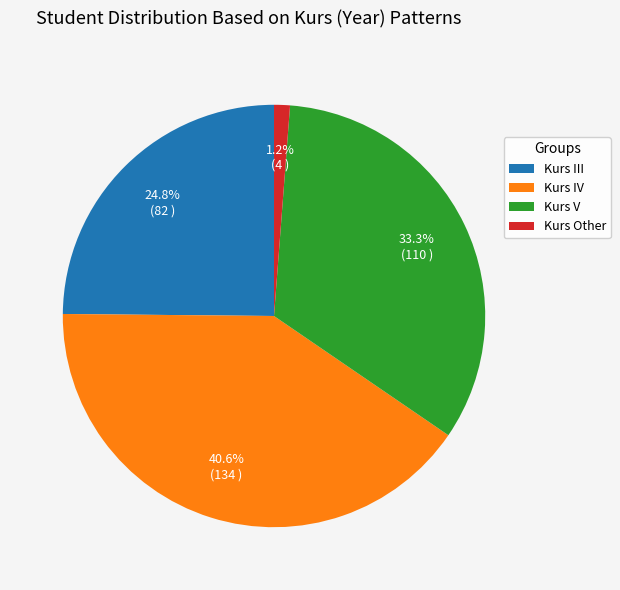

Which category has the biggest portion of the pie?

Kurs IV